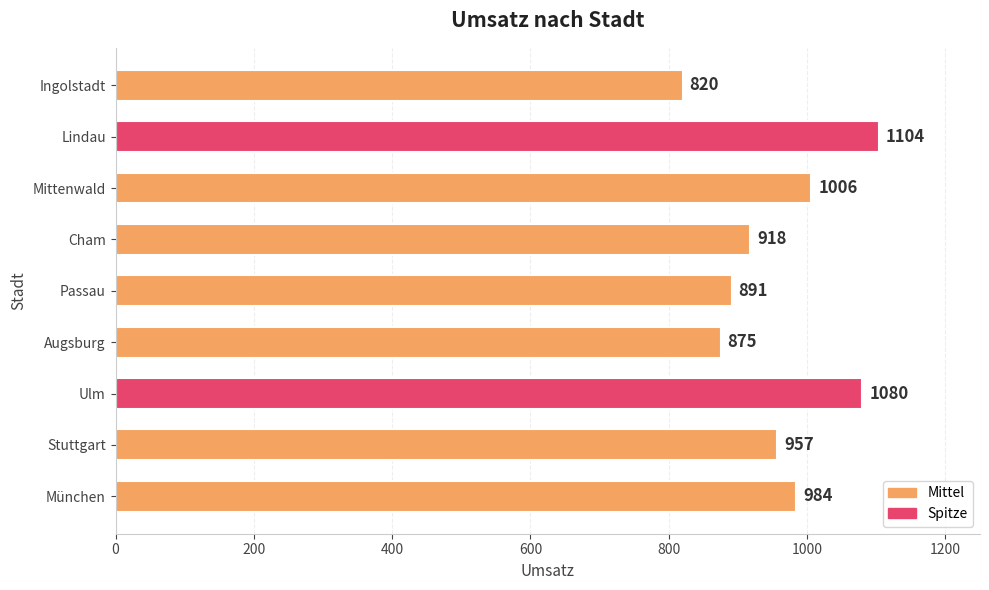

At which label is the value closest to 962?

Stuttgart